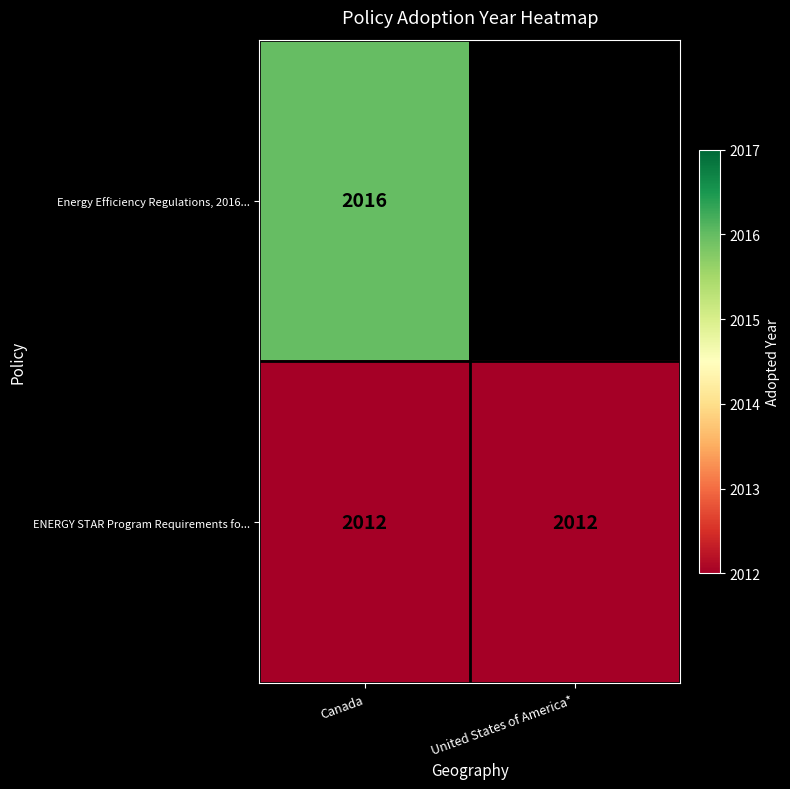

At Canada, list the series in order from largest to smallest.

Energy Efficiency Regulations, 2016..., ENERGY STAR Program Requirements fo...